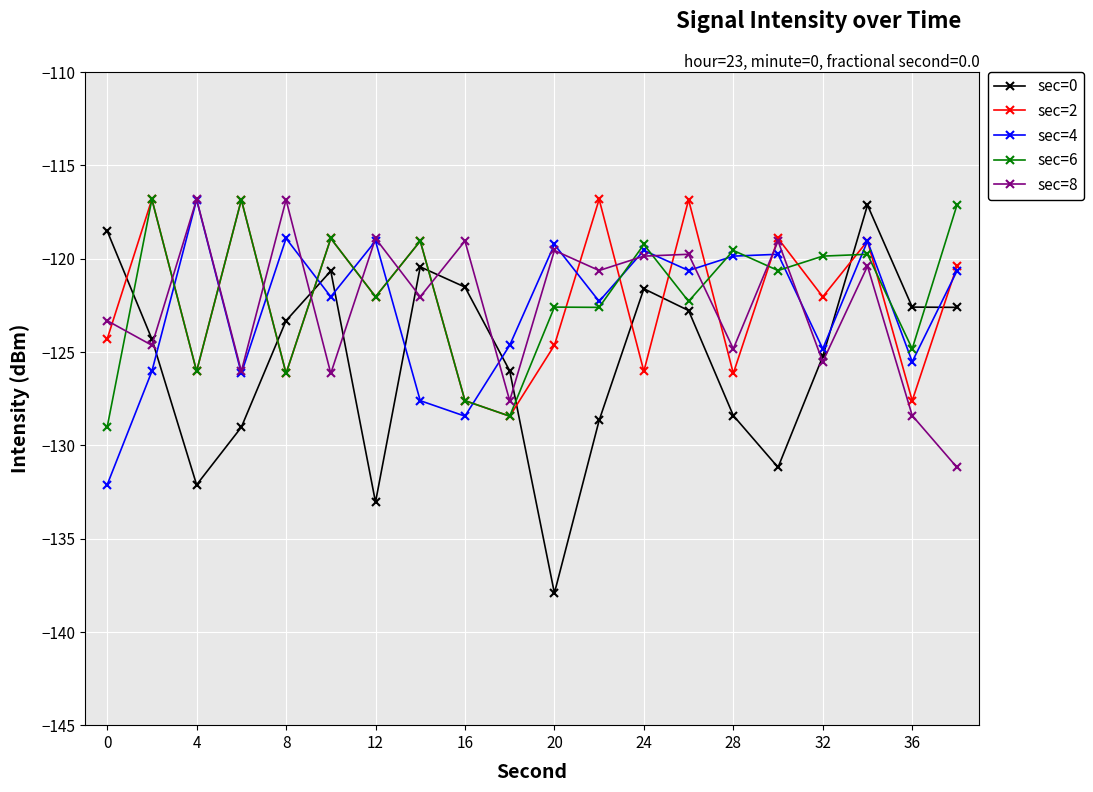

What is the value of the sec=0 point at the 19th from the left?

-122.6